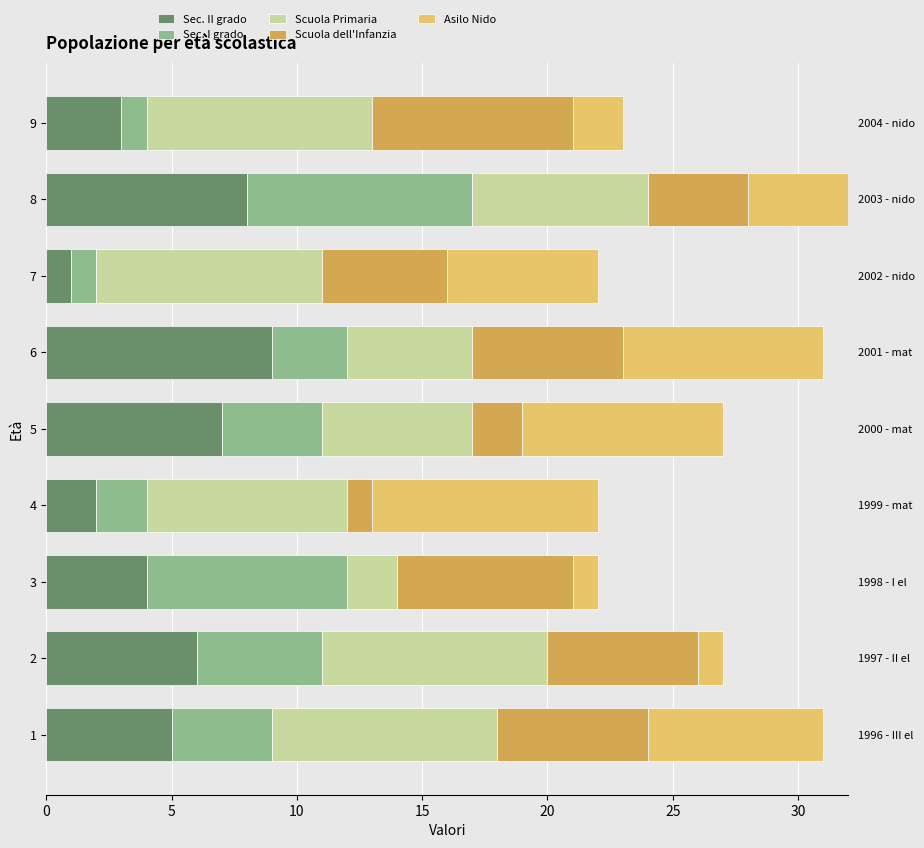

What are all the series names shown in the legend?

Sec. II grado, Sec. I grado, Scuola Primaria, Scuola dell'Infanzia, Asilo Nido